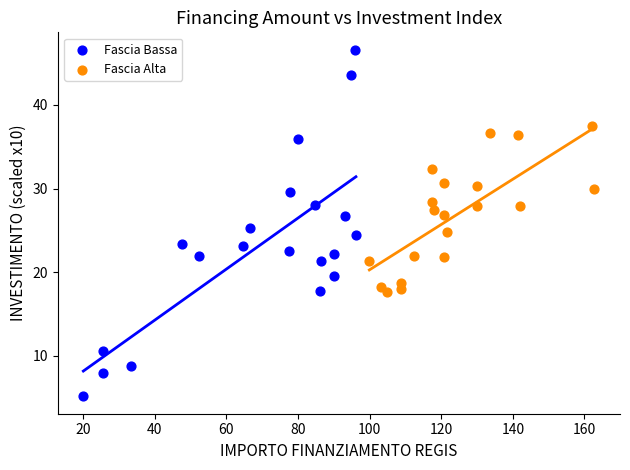

Which series contains the highest Y value?

Fascia Bassa